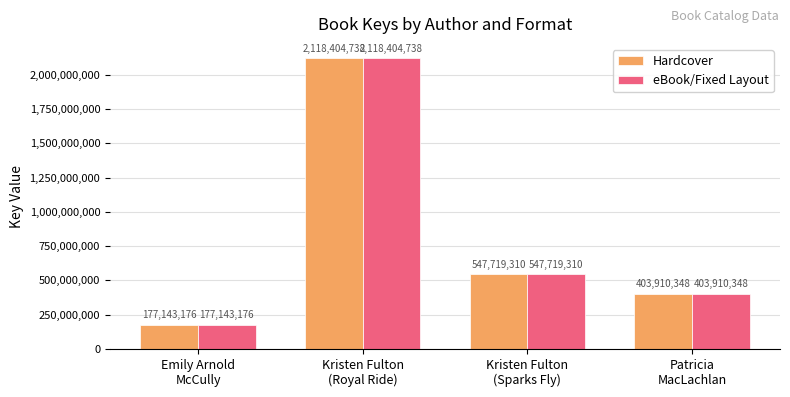

Read the eBook/Fixed Layout value at Patricia
MacLachlan, to the nearest 100.

403910300